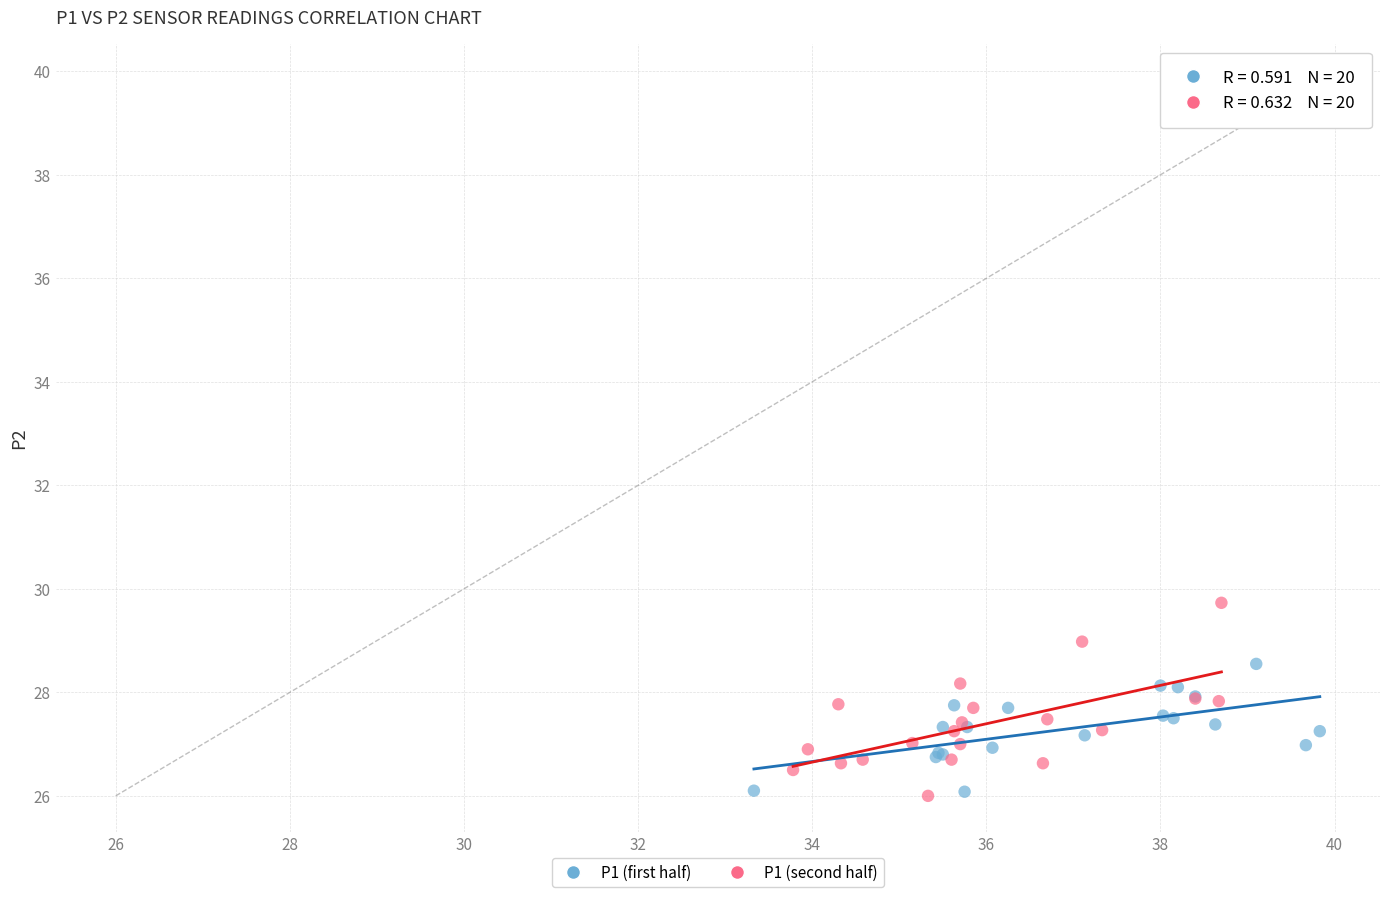

Which series has the widest spread of Y values?

P1 (second half)